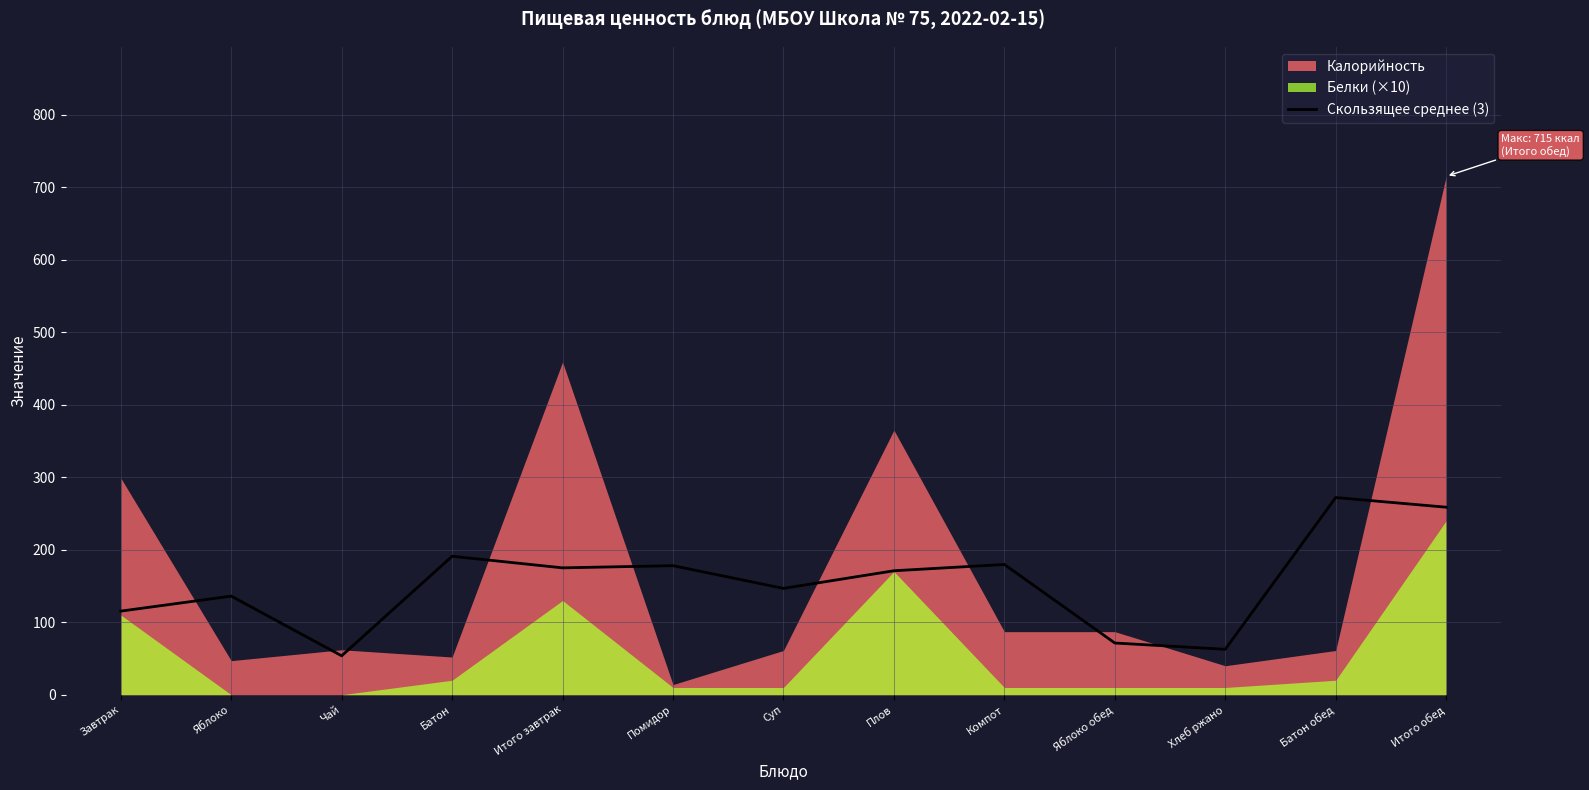

True or false: the data shows 258.7 at Итого обед.

True